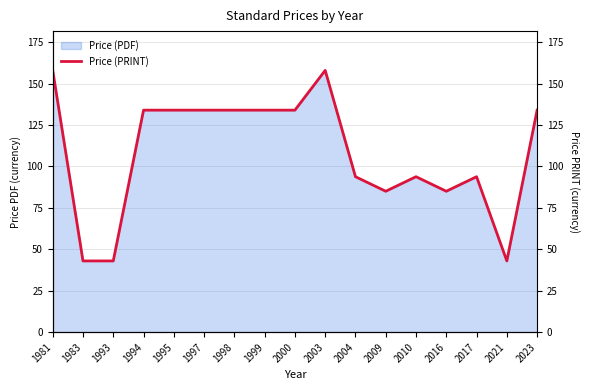

What is the sum of the values at 1981 and 2004?

251.8